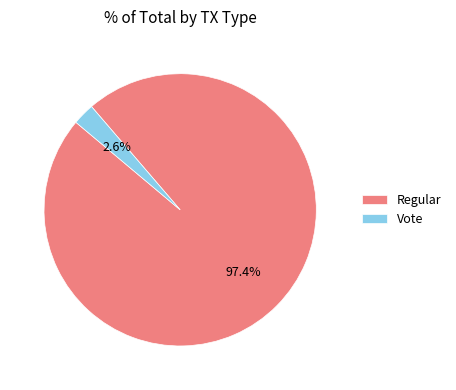

To the nearest percent, what percentage of the pie is Vote?

3%